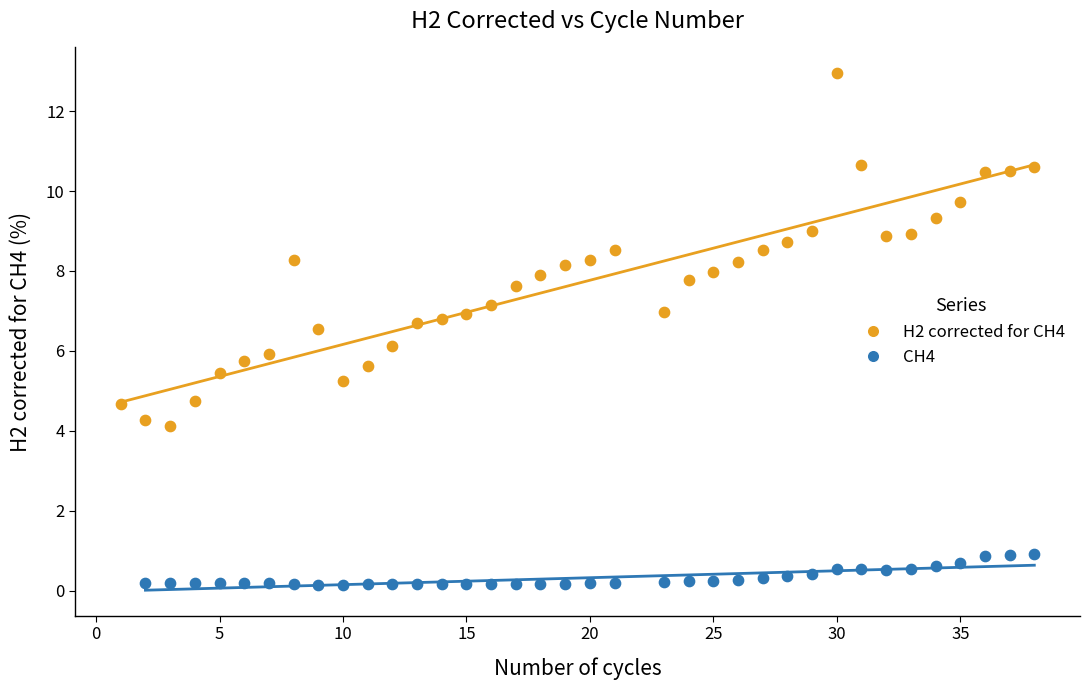

What are all the series names shown in the legend?

H2 corrected for CH4, CH4